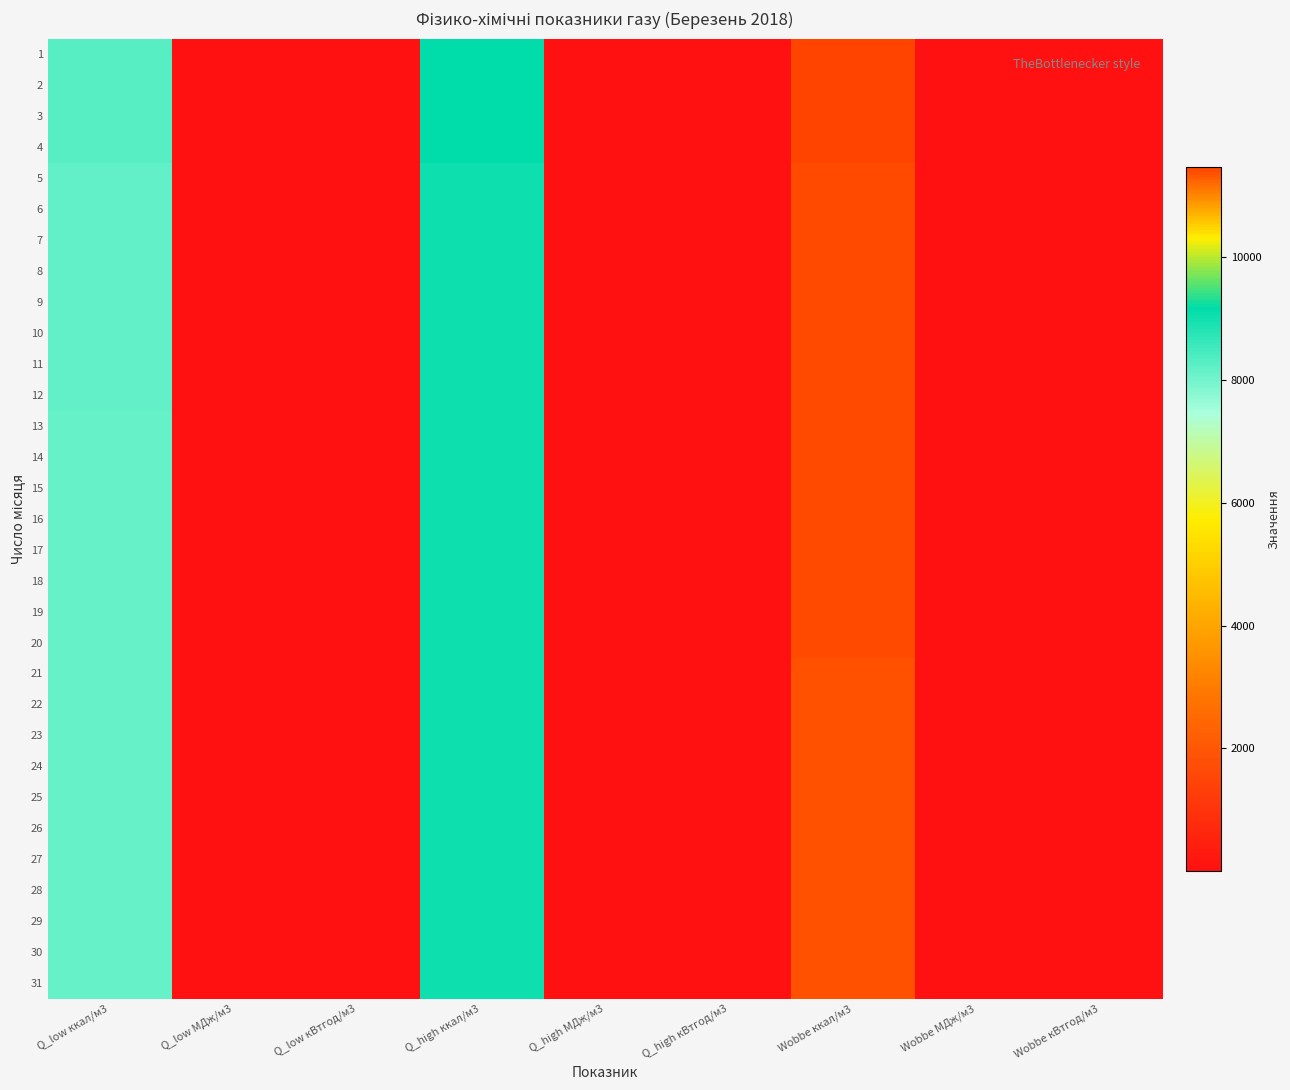

Rank the series by their maximum value, from highest to lowest.

1, 2, 3, 4, 5, 6, 7, 8, 9, 10, 11, 12, 13, 14, 15, 16, 17, 18, 19, 20, 26, 27, 28, 29, 30, 31, 21, 22, 23, 24, 25